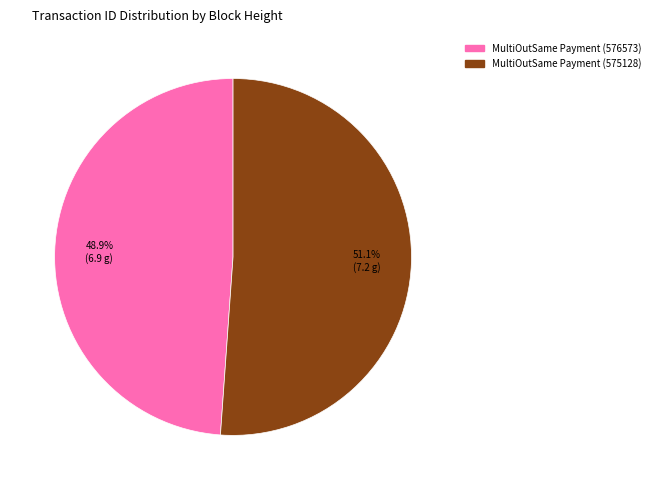

The MultiOutSame Payment (576573) slice represents 49% of the pie. True or false?

True